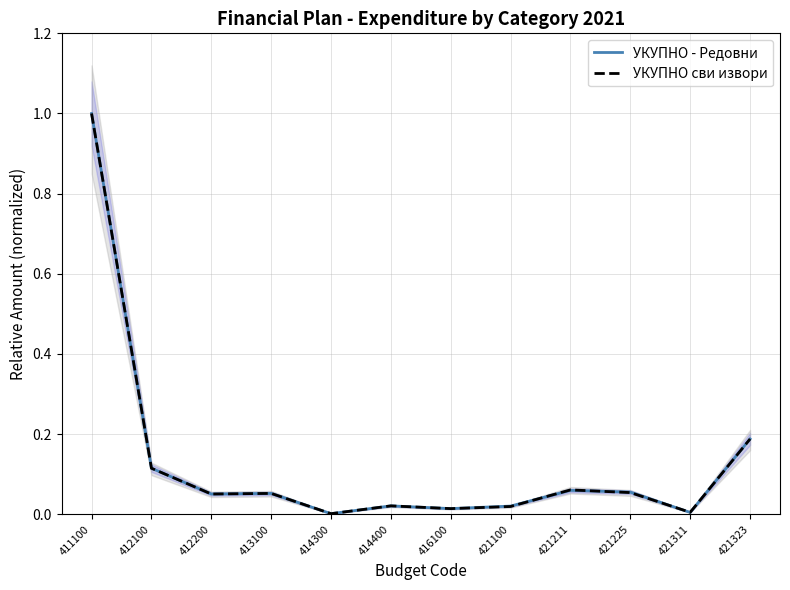

Rank the series at 421211 from lowest to highest value.

УКУПНО - Редовни, УКУПНО сви извори